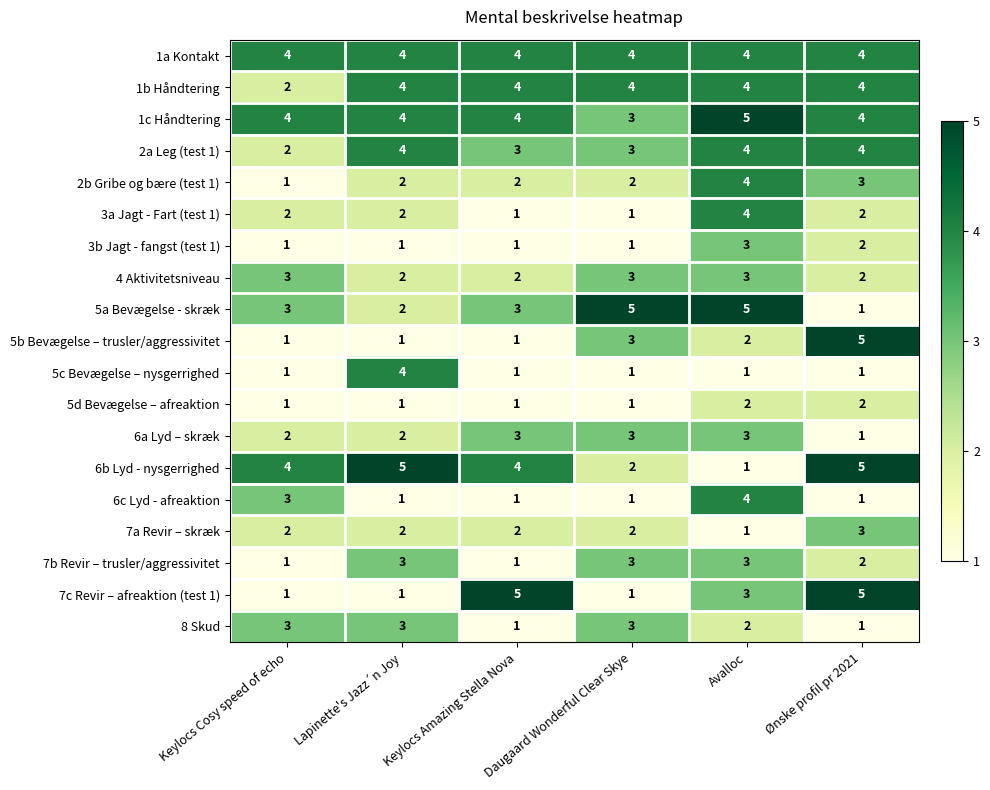

Is it true that 1b Håndtering equals 3 at Avalloc?

False